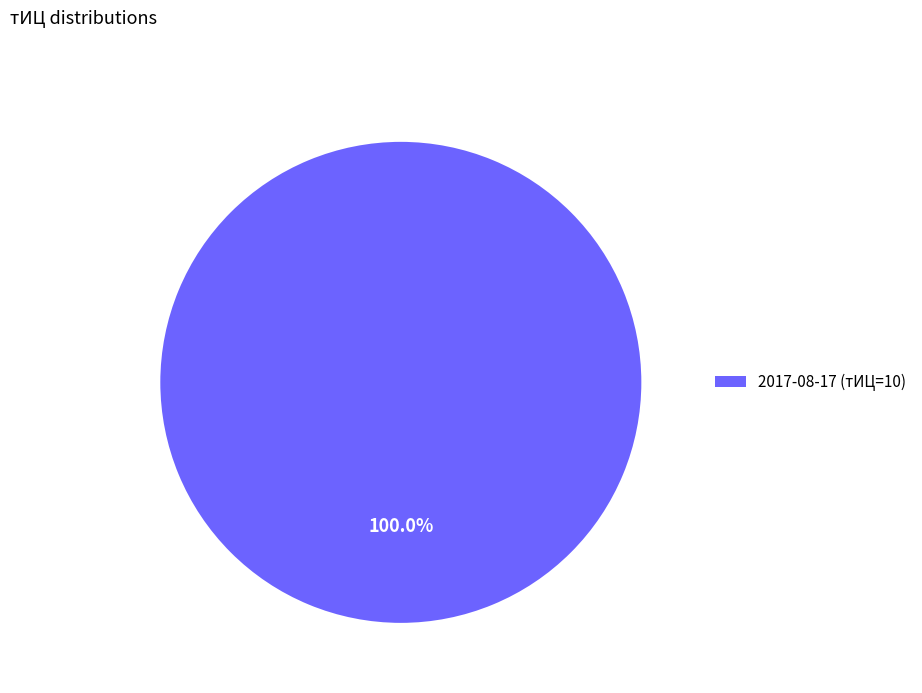

Rank the categories by value from lowest to highest.

2017-08-17 (тИЦ=10)